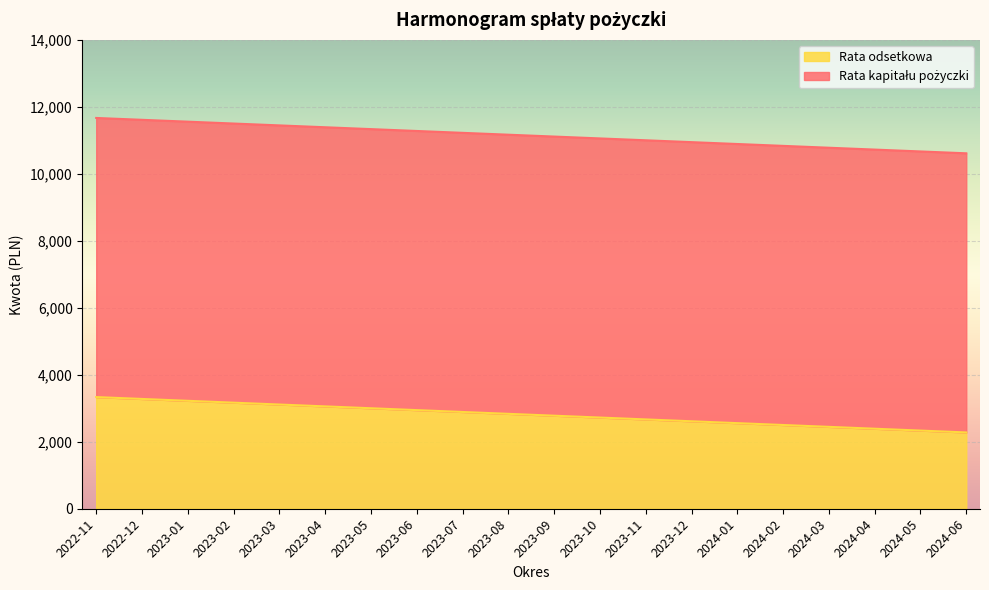

What is the minimum value shown in the chart?

2277.8